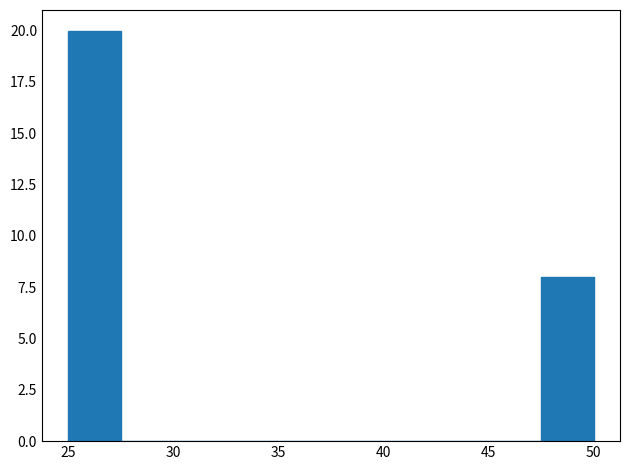

Which range on the x-axis has the tallest bar?

25.0 to 27.5